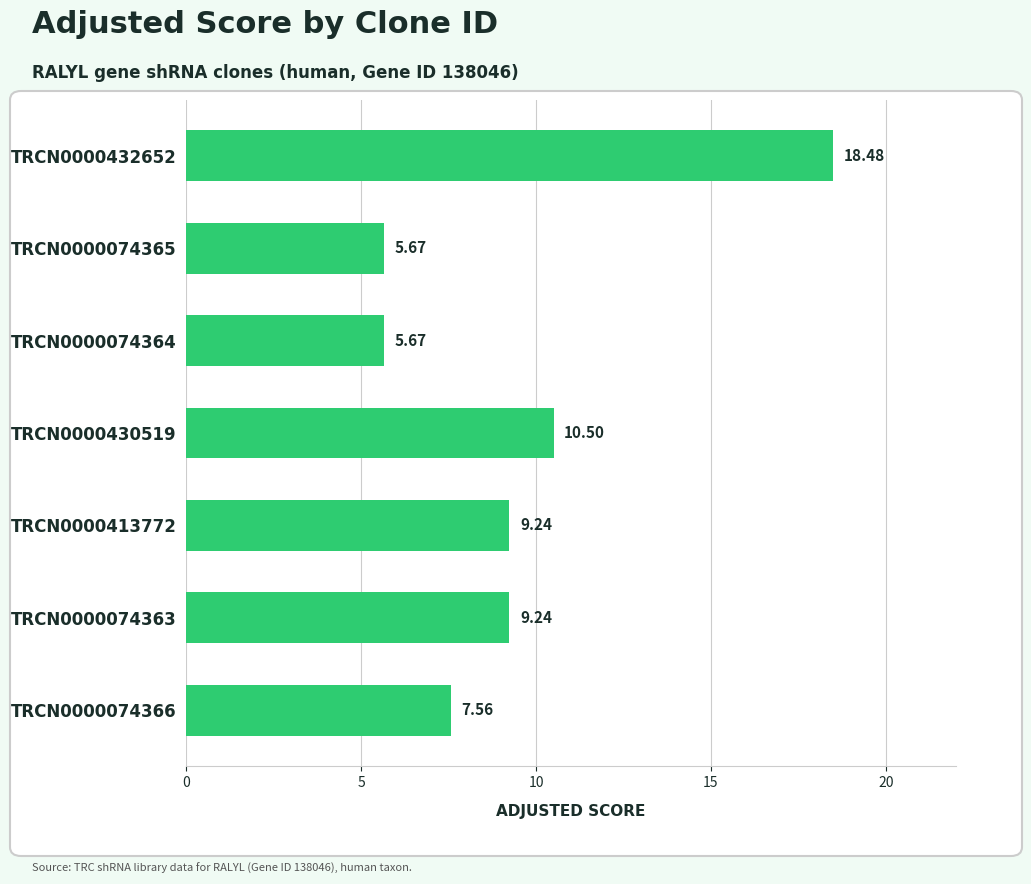

What is the sum of the values at TRCN0000074366 and TRCN0000074363?

16.8